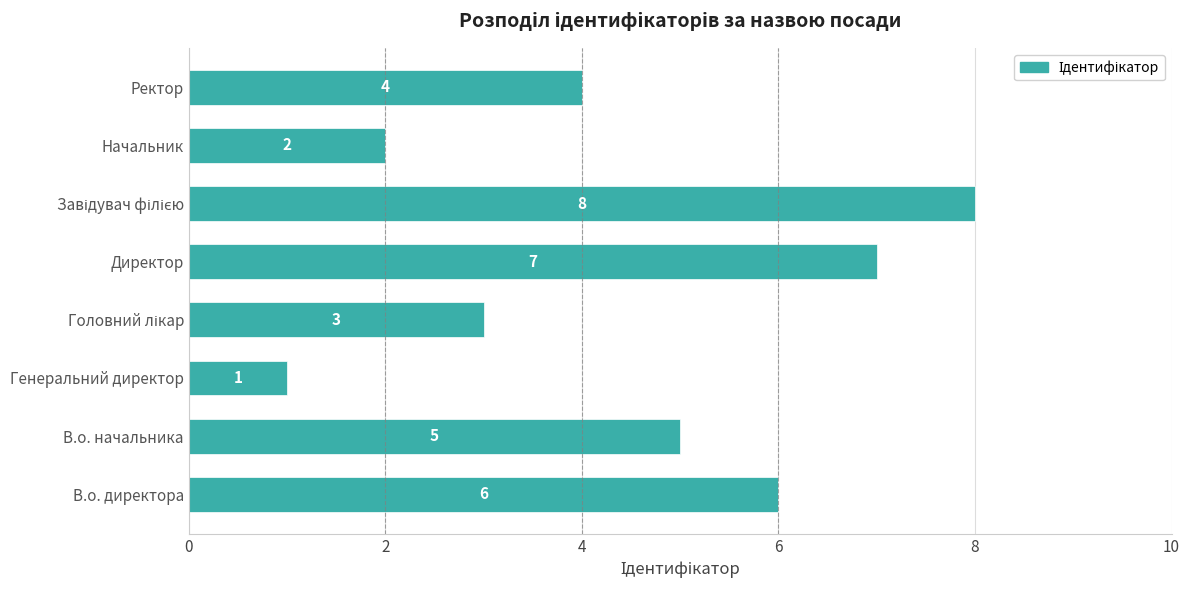

Reading bottom to top, what are all the values shown in this chart?

6	5	1	3	7	8	2	4